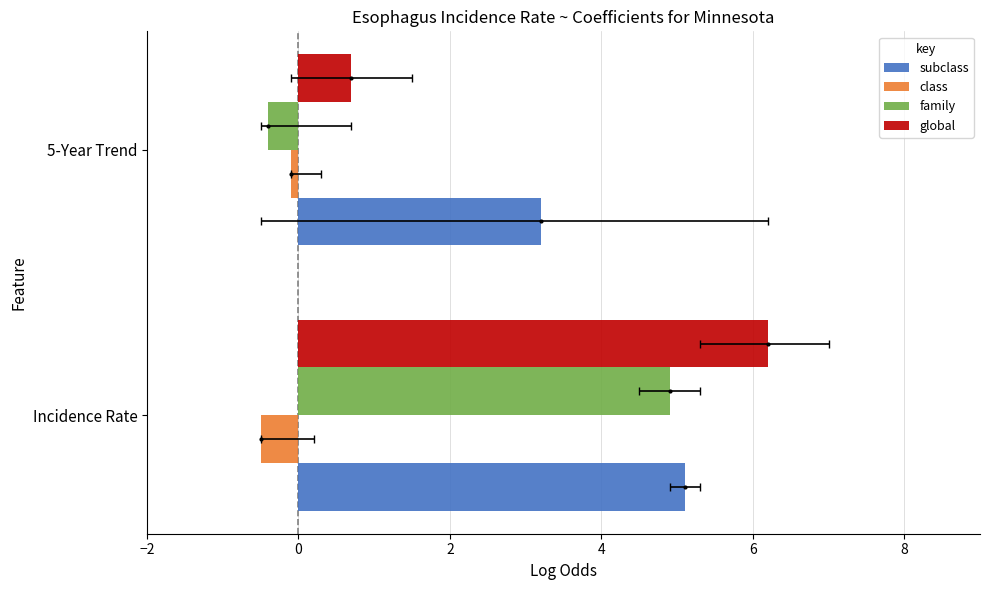

Is the value of subclass at 5-Year Trend greater than the value of class at 5-Year Trend?

Yes